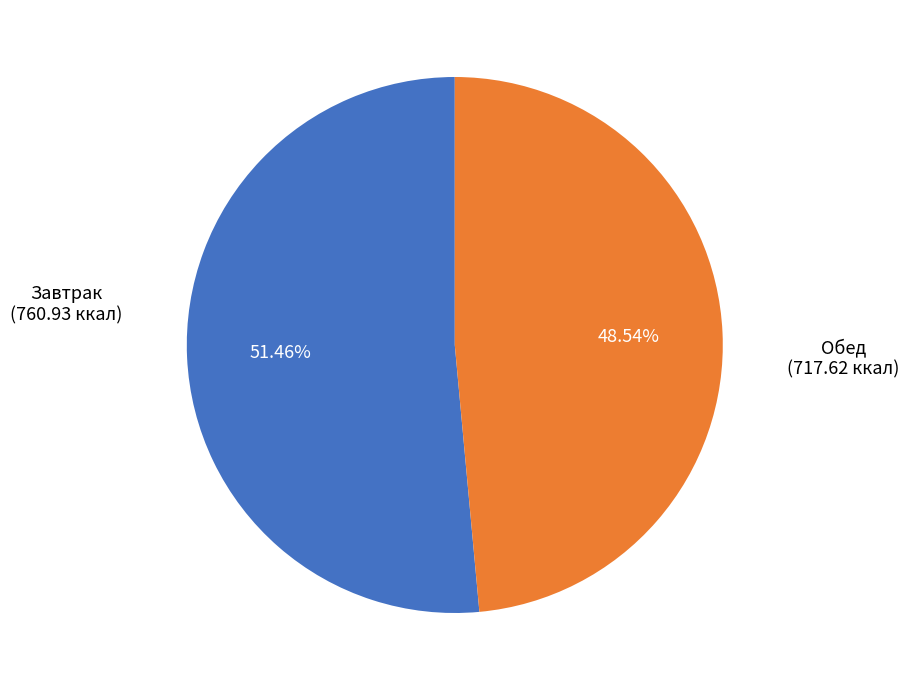

Is there any slice that represents more than half of the pie?

Yes